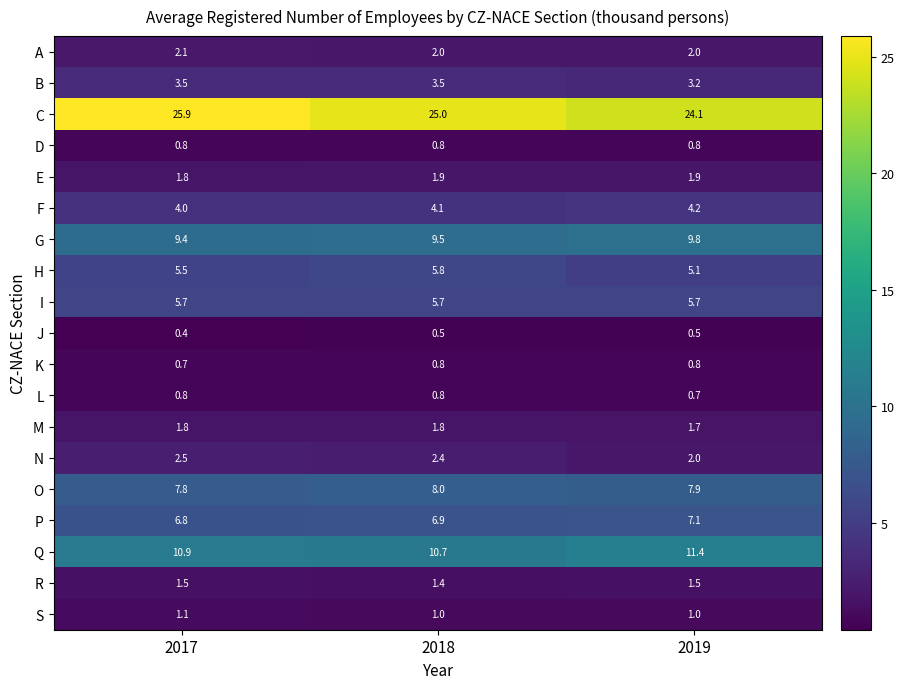

The value of I at 2017 is 2.0. True or false?

False